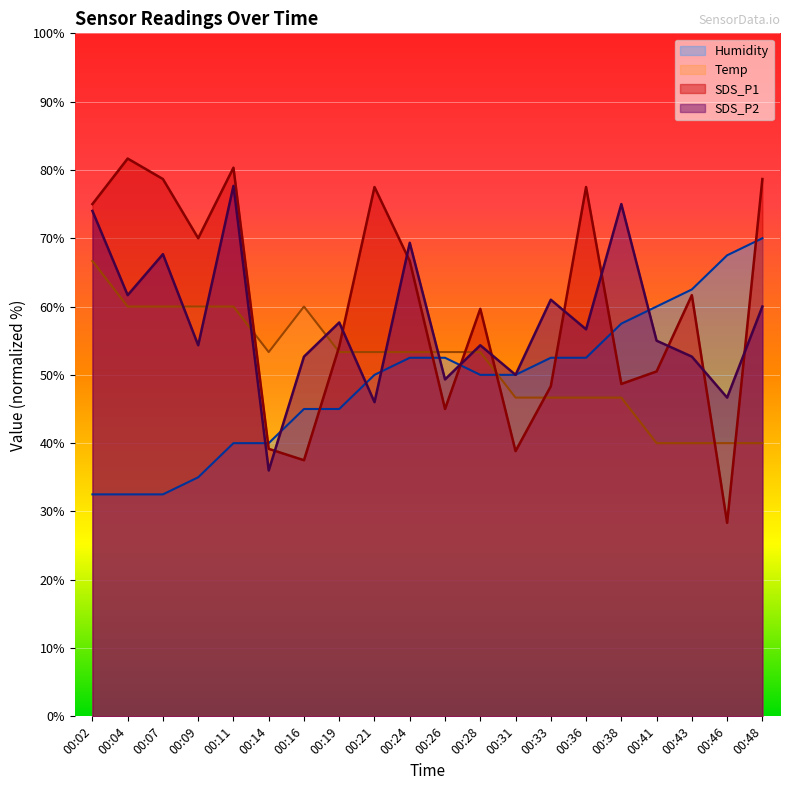

What is the minimum value for SDS_P1?

28.3